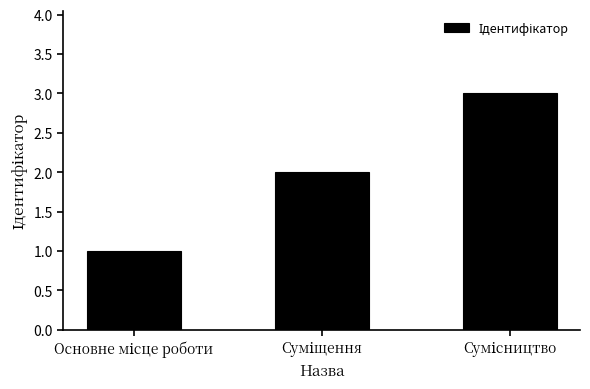

What is the greatest value displayed?

3